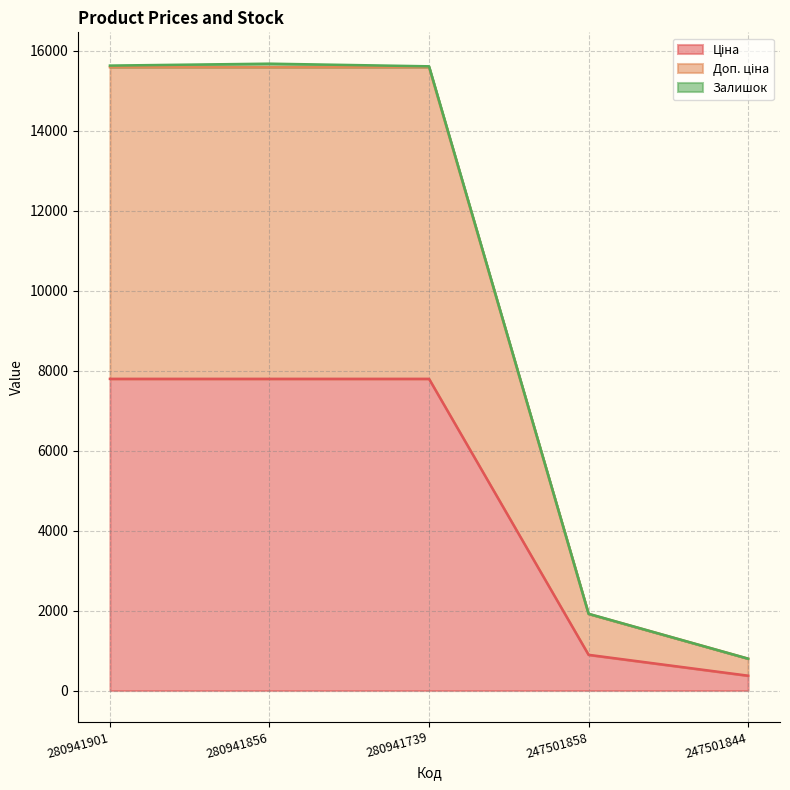

What is the sum of all Ціна values?

24643.5